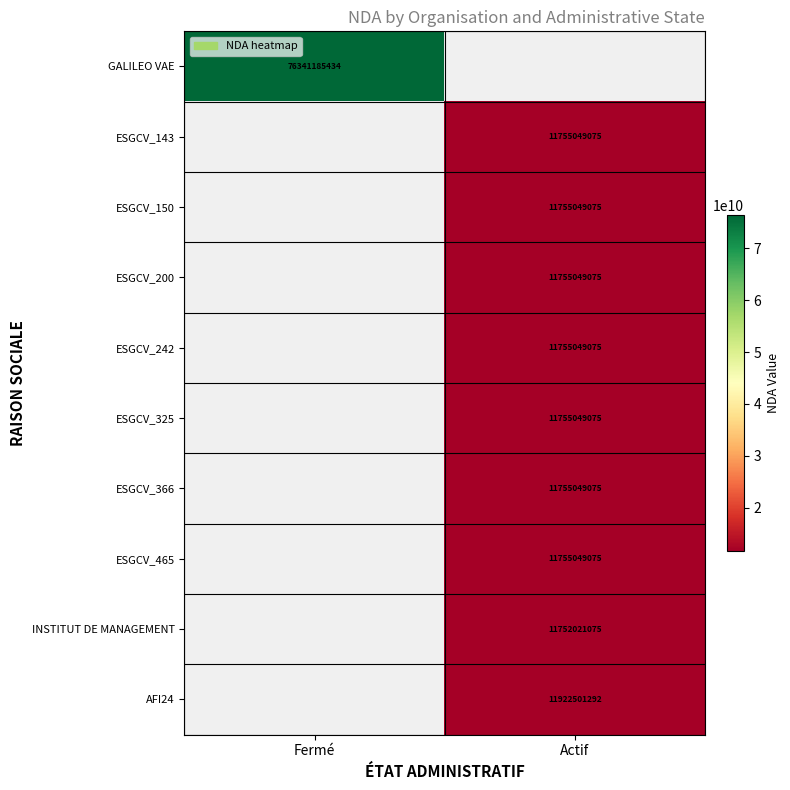

The ESGCV_150 series shows 6723436819 at Actif. True or false?

False